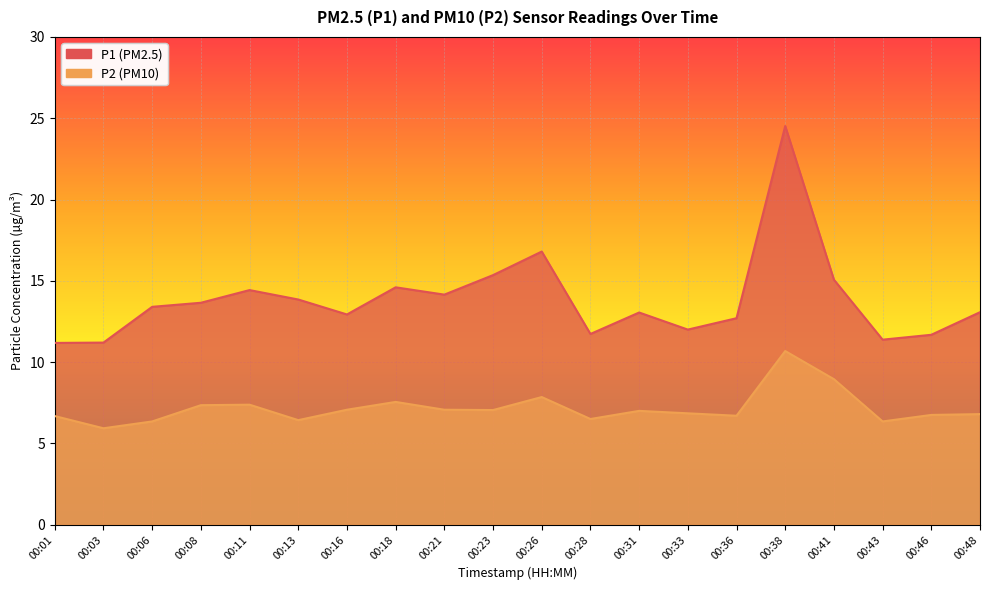

What is the value of the P1 point at the 18th from the left?

11.4